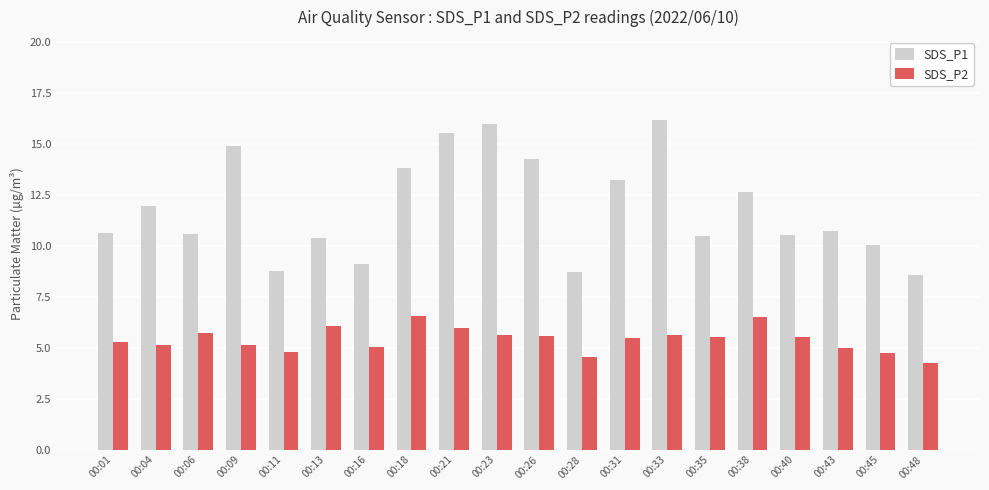

Is it true that SDS_P1 equals 10.6 at 00:06?

True